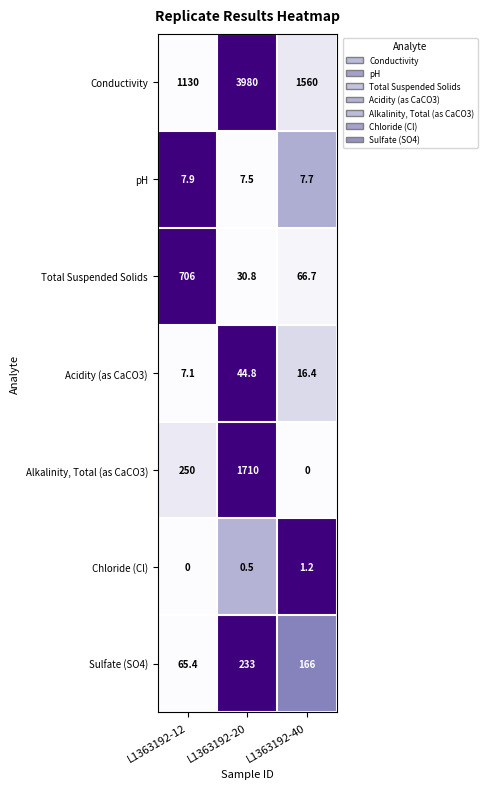

Rank the series at L1363192-12 from lowest to highest value.

Chloride (Cl), Acidity (as CaCO3), pH, Sulfate (SO4), Alkalinity, Total (as CaCO3), Total Suspended Solids, Conductivity